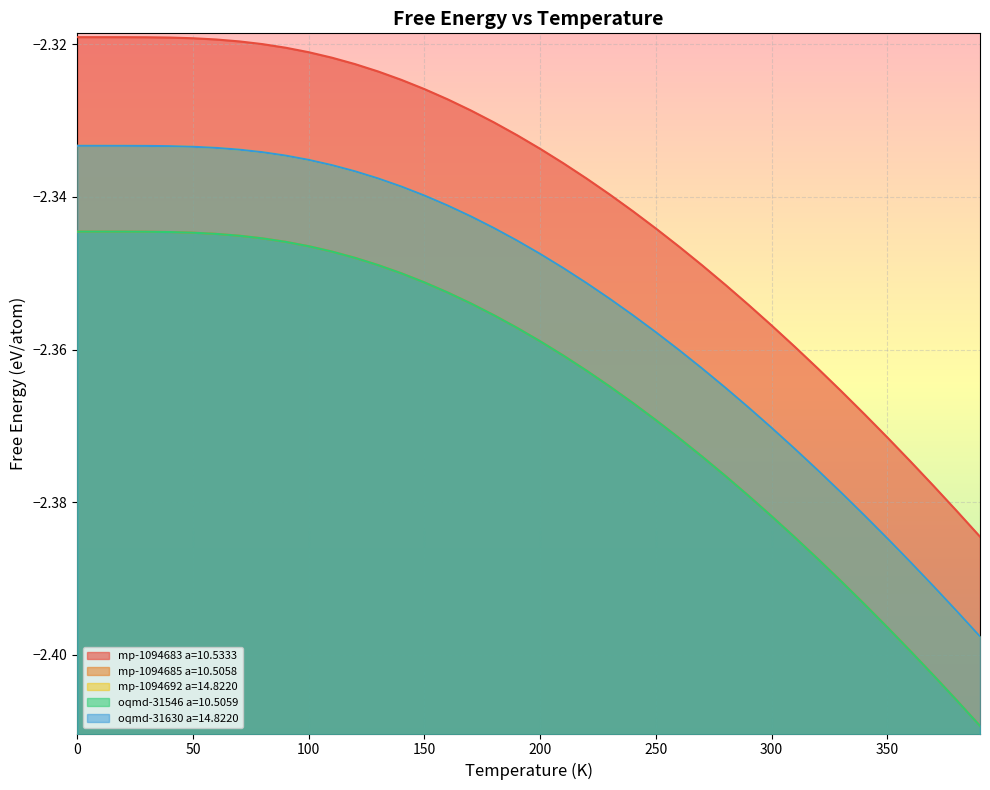

What is the label of the 36th point from the left?

350.0